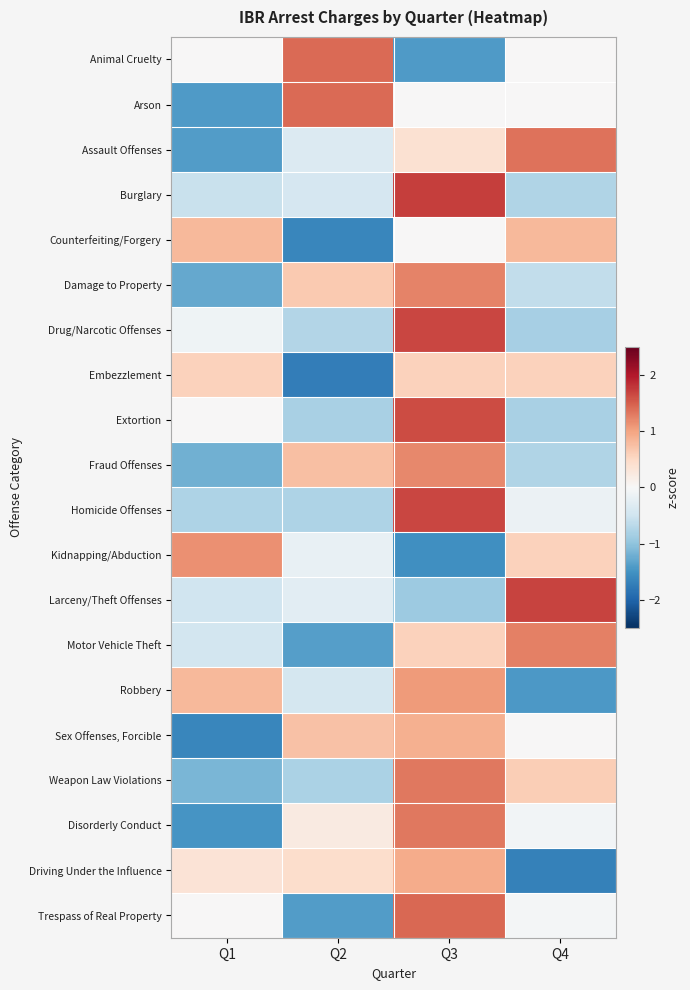

Reading left to right, extract all data points from this chart.

Animal Cruelty: Q1=0.0	Q2=1.4	Q3=-1.4	Q4=0.0
Arson: Q1=-1.4	Q2=1.4	Q3=0.0	Q4=0.0
Assault Offenses: Q1=-1.4	Q2=-0.3	Q3=0.4	Q4=1.3
Burglary: Q1=-0.6	Q2=-0.4	Q3=1.7	Q4=-0.8
Counterfeiting/Forgery: Q1=0.8	Q2=-1.6	Q3=0.0	Q4=0.8
Damage to Property: Q1=-1.3	Q2=0.7	Q3=1.2	Q4=-0.6
Drug/Narcotic Offenses: Q1=-0.1	Q2=-0.7	Q3=1.7	Q4=-0.8
Embezzlement: Q1=0.6	Q2=-1.7	Q3=0.6	Q4=0.6
Extortion: Q1=0.0	Q2=-0.8	Q3=1.6	Q4=-0.8
Fraud Offenses: Q1=-1.2	Q2=0.8	Q3=1.2	Q4=-0.8
Homicide Offenses: Q1=-0.8	Q2=-0.8	Q3=1.7	Q4=-0.2
Kidnapping/Abduction: Q1=1.1	Q2=-0.2	Q3=-1.5	Q4=0.6
Larceny/Theft Offenses: Q1=-0.5	Q2=-0.3	Q3=-0.9	Q4=1.7
Motor Vehicle Theft: Q1=-0.5	Q2=-1.4	Q3=0.6	Q4=1.3
Robbery: Q1=0.8	Q2=-0.4	Q3=1.1	Q4=-1.4
Sex Offenses, Forcible: Q1=-1.6	Q2=0.7	Q3=0.9	Q4=0.0
Weapon Law Violations: Q1=-1.1	Q2=-0.8	Q3=1.3	Q4=0.6
Disorderly Conduct: Q1=-1.5	Q2=0.2	Q3=1.3	Q4=-0.1
Driving Under the Influence: Q1=0.3	Q2=0.4	Q3=0.9	Q4=-1.7
Trespass of Real Property: Q1=0.0	Q2=-1.4	Q3=1.4	Q4=-0.0